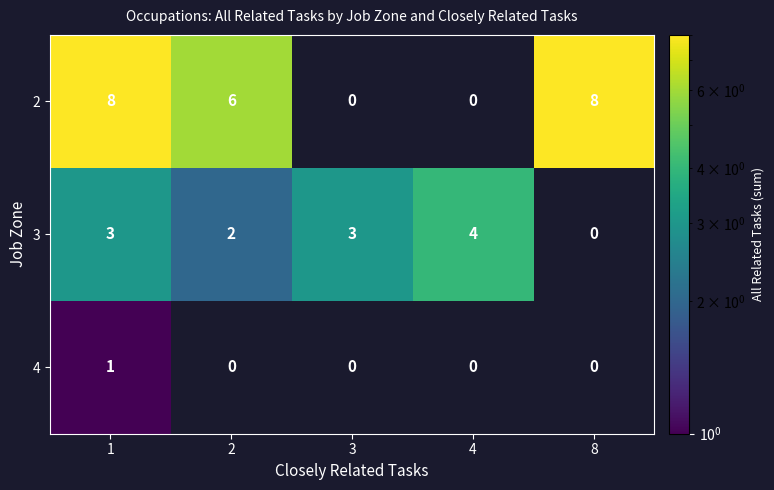

How many categories are shown in the chart?

5